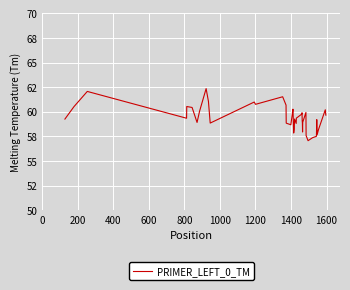

Does the chart have visible grid lines?

Yes